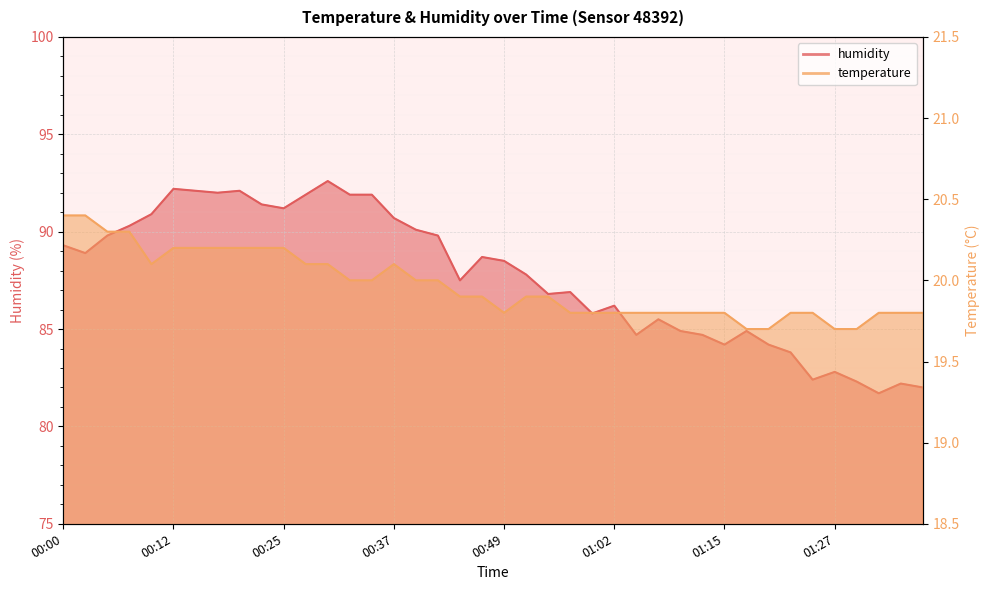

The value of temperature at 00:35 is 33.0. True or false?

False